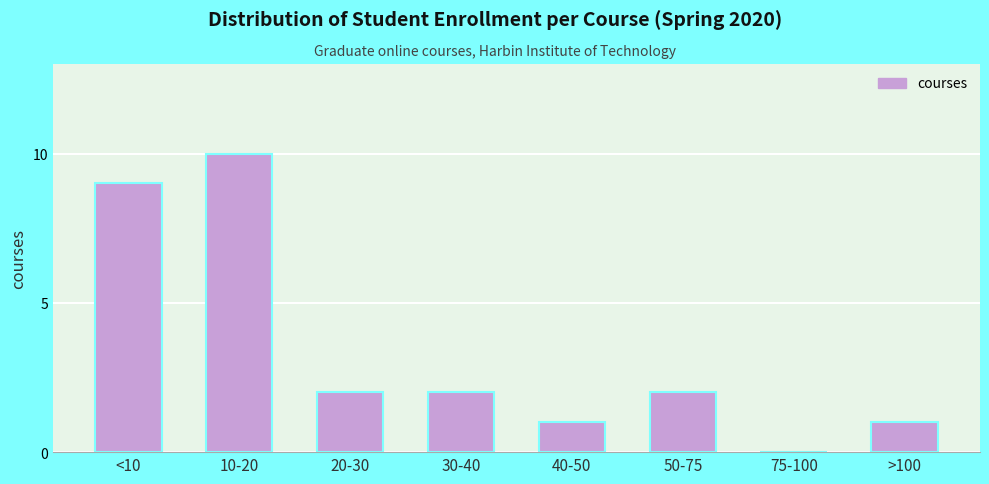

Reading right to left, extract all data points from this chart.

>100=1	75-100=0	50-75=2	40-50=1	30-40=2	20-30=2	10-20=10	<10=9